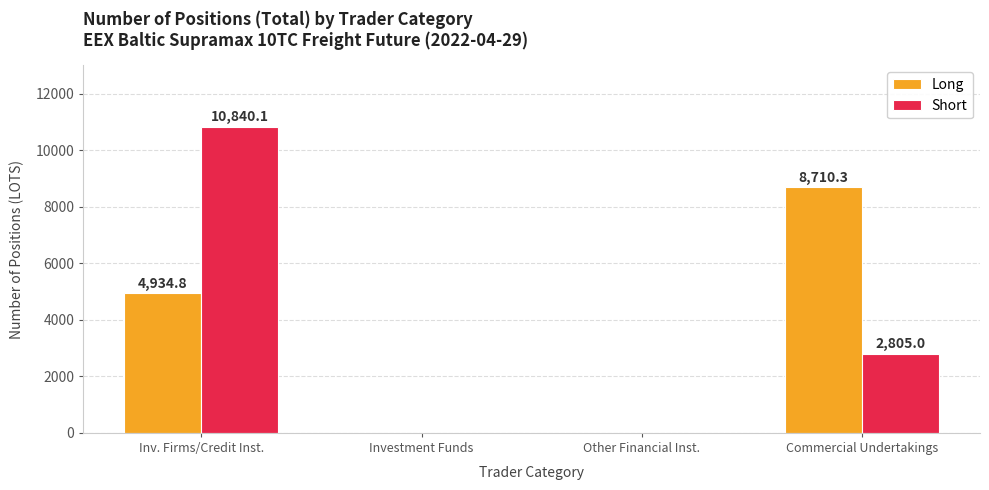

At which label is Long closest to 4355?

Inv. Firms/Credit Inst.